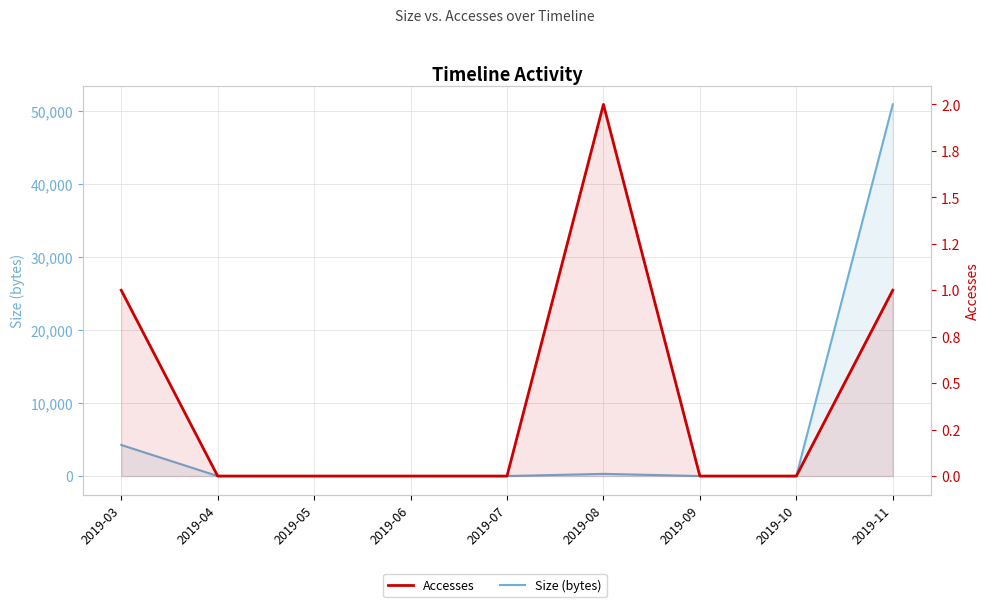

Reading right to left, transcribe all the data shown in this chart.

Size (bytes): 50849	0	0	300	0	0	0	0	4253
Accesses: 1	0	0	2	0	0	0	0	1